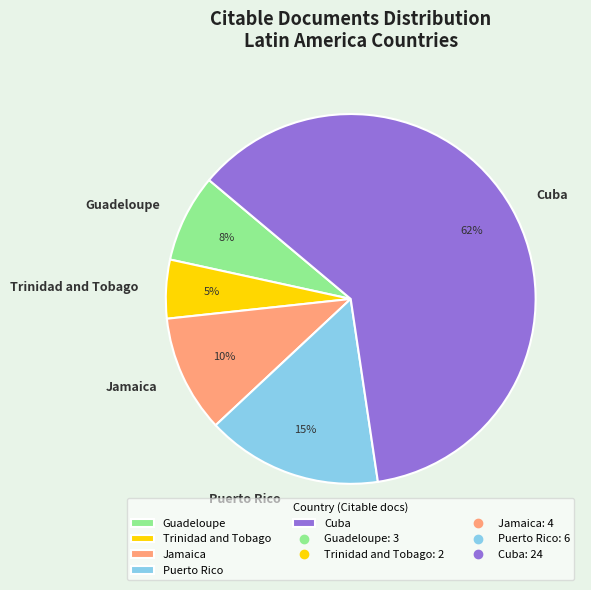

To the nearest percent, what is the combined percentage of Trinidad and Tobago and Cuba?

67%